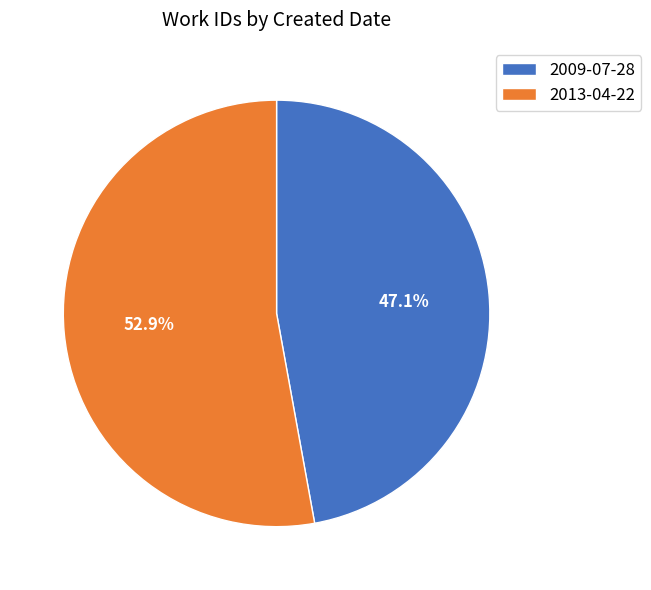

Between 2013-04-22 and 2009-07-28, which is larger?

2013-04-22